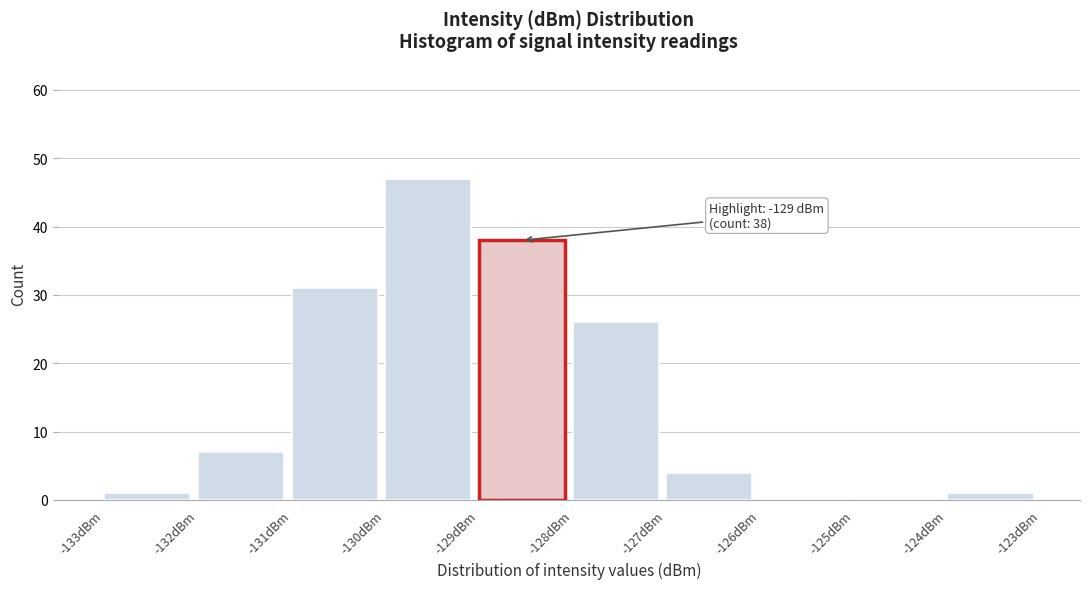

Which range on the x-axis has the tallest bar?

-130 to -129